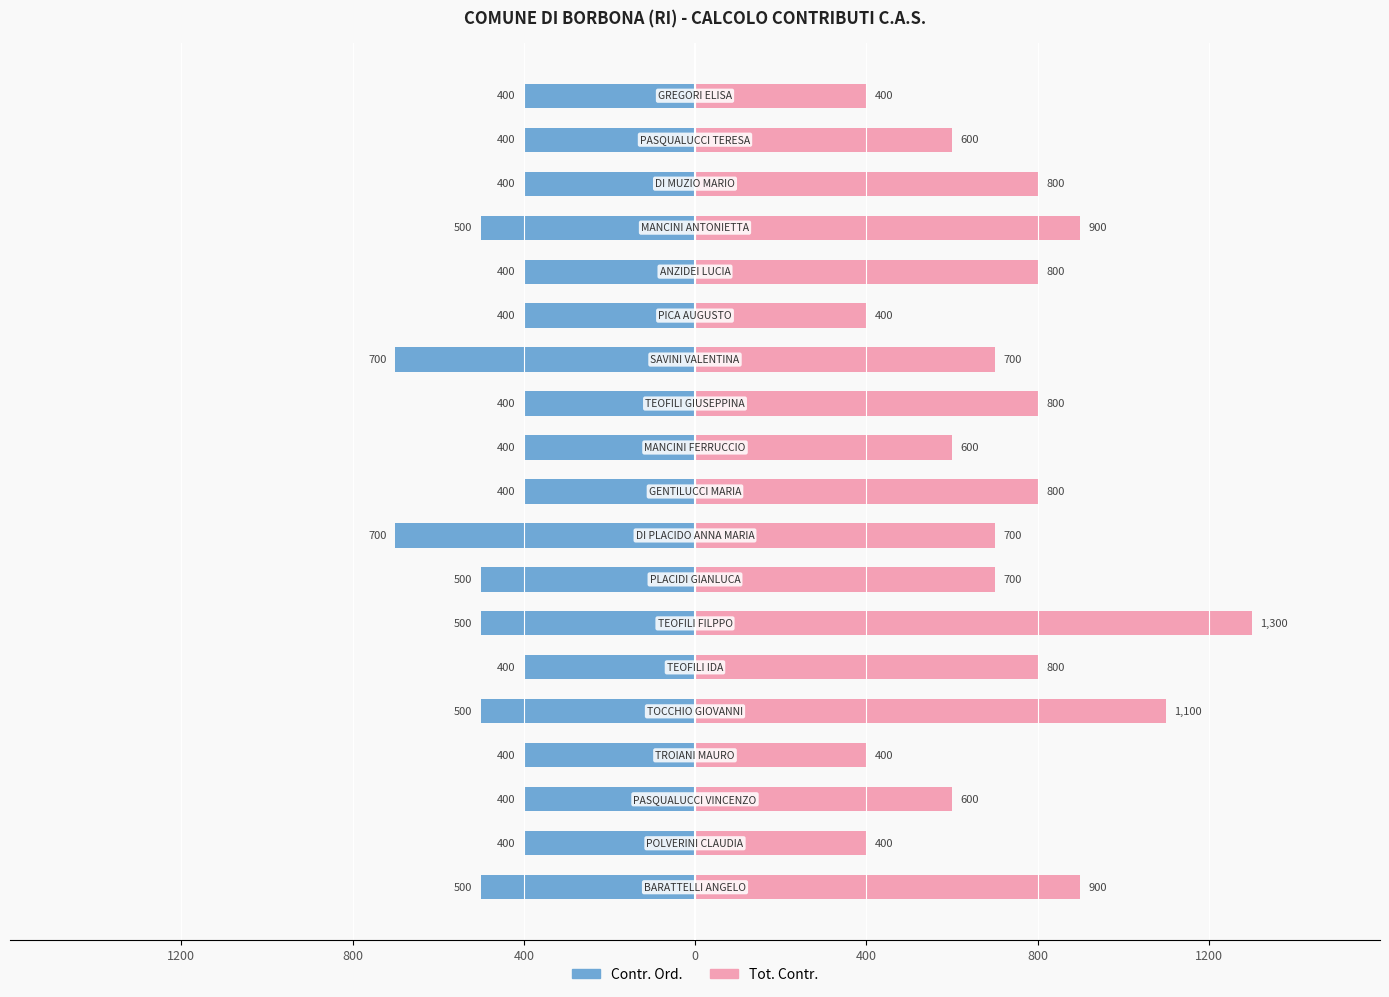

What are all the series names shown in the legend?

Contr. Ord., Tot. Contr.